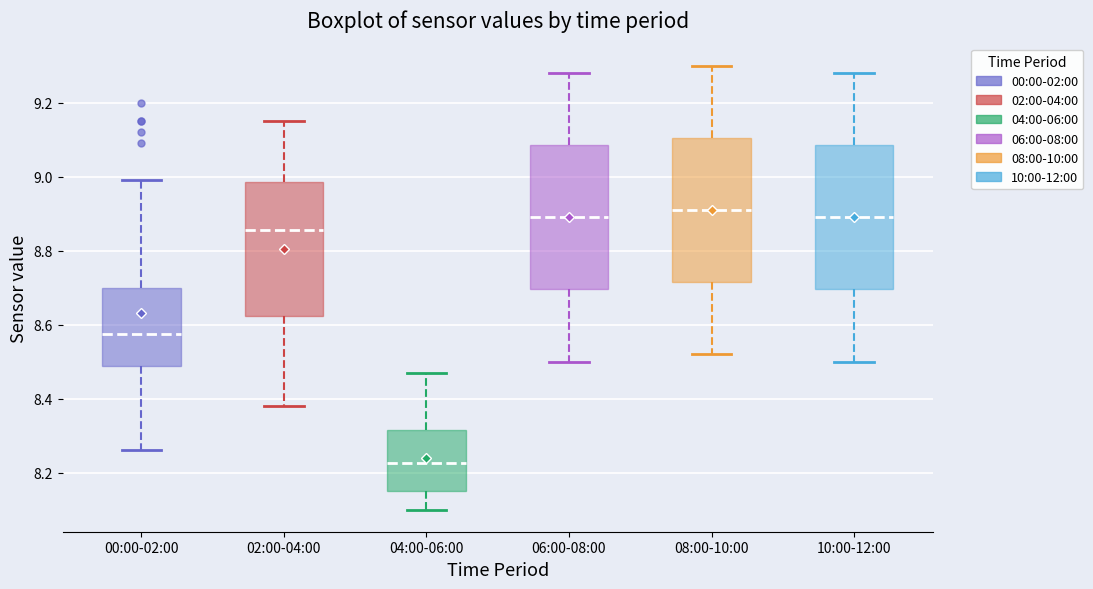

Where is the upper edge of the box for 02:00-04:00 on the y-axis? The values are not printed on the chart, so give them approximately, as read against the axis.

8.98